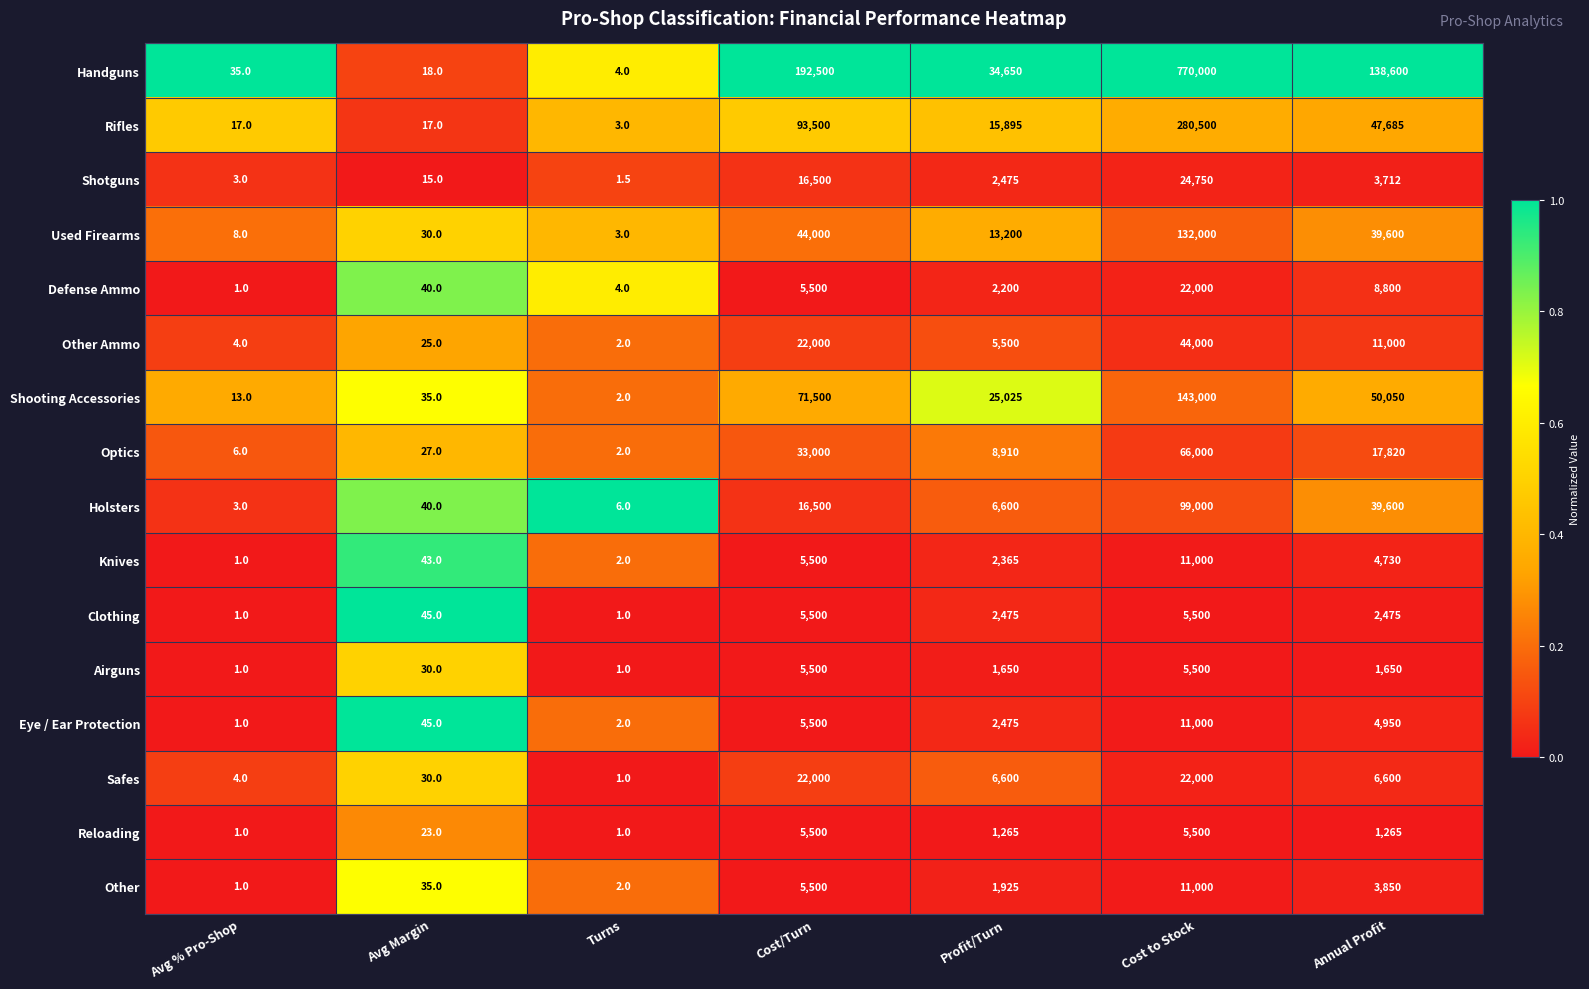

Between Cost/Turn and Profit/Turn, which series saw the biggest shift?

Handguns